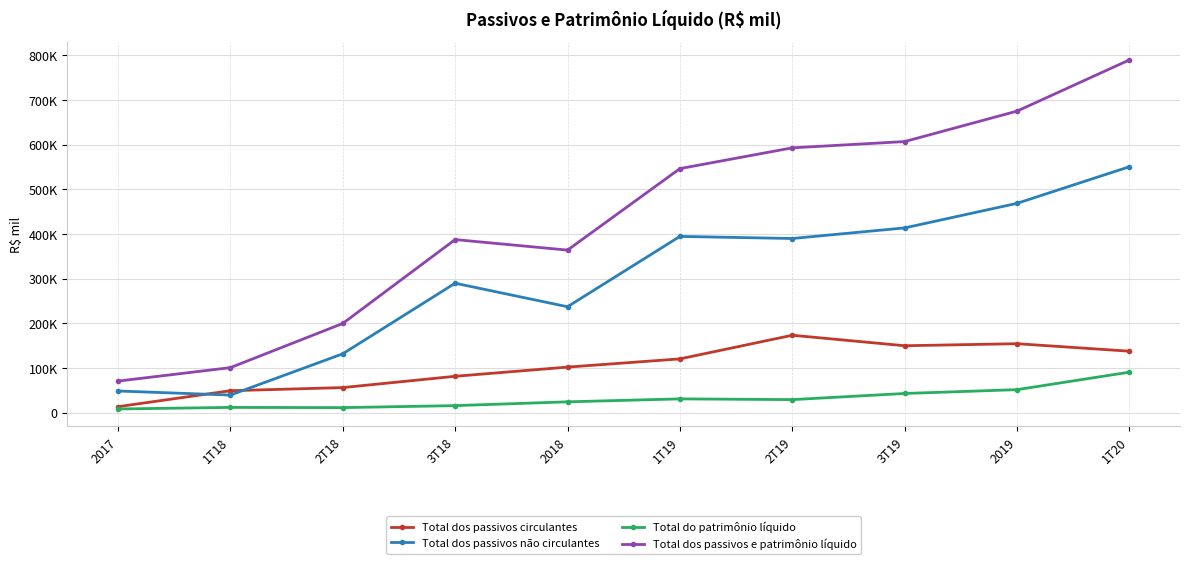

Which series has the largest range (max minus min)?

Total dos passivos e patrimônio líquido